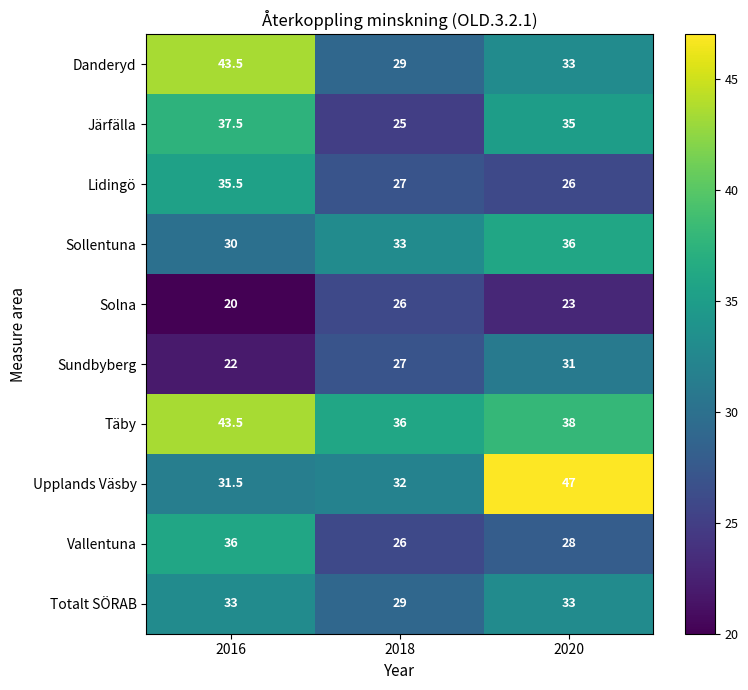

Reading left to right, what are all the values shown in this chart?

Danderyd: 43.5	29.0	33.0
Järfälla: 37.5	25.0	35.0
Lidingö: 35.5	27.0	26.0
Sollentuna: 30.0	33.0	36.0
Solna: 20.0	26.0	23.0
Sundbyberg: 22.0	27.0	31.0
Täby: 43.5	36.0	38.0
Upplands Väsby: 31.5	32.0	47.0
Vallentuna: 36.0	26.0	28.0
Totalt SÖRAB: 33.0	29.0	33.0